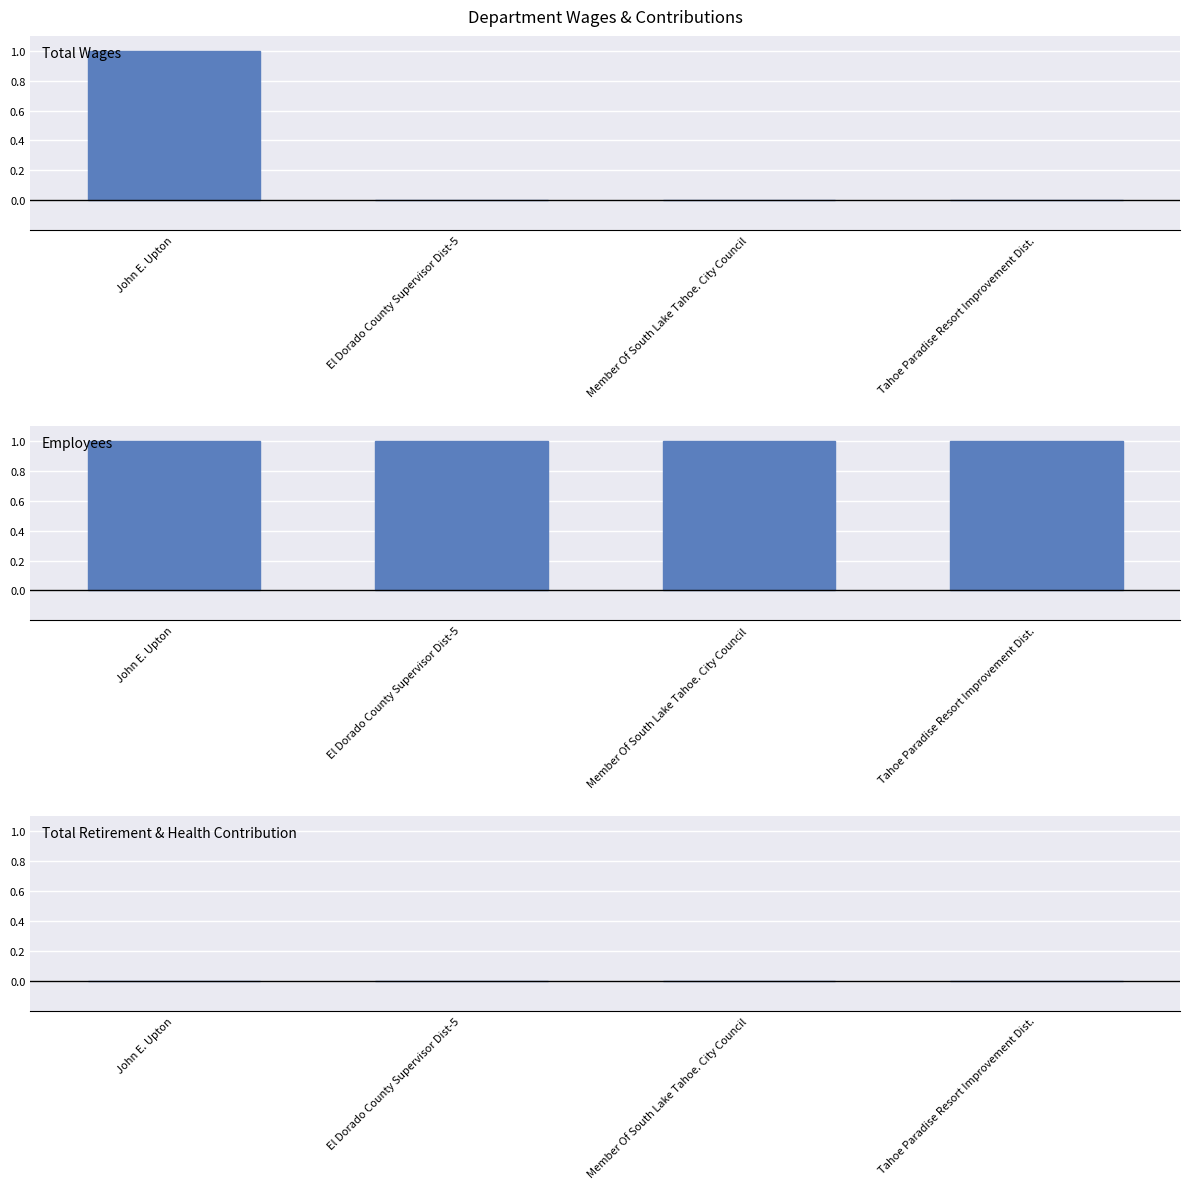

At John E. Upton, list the series in order from largest to smallest.

Total Wages, Employees, Total Retirement & Health Contribution